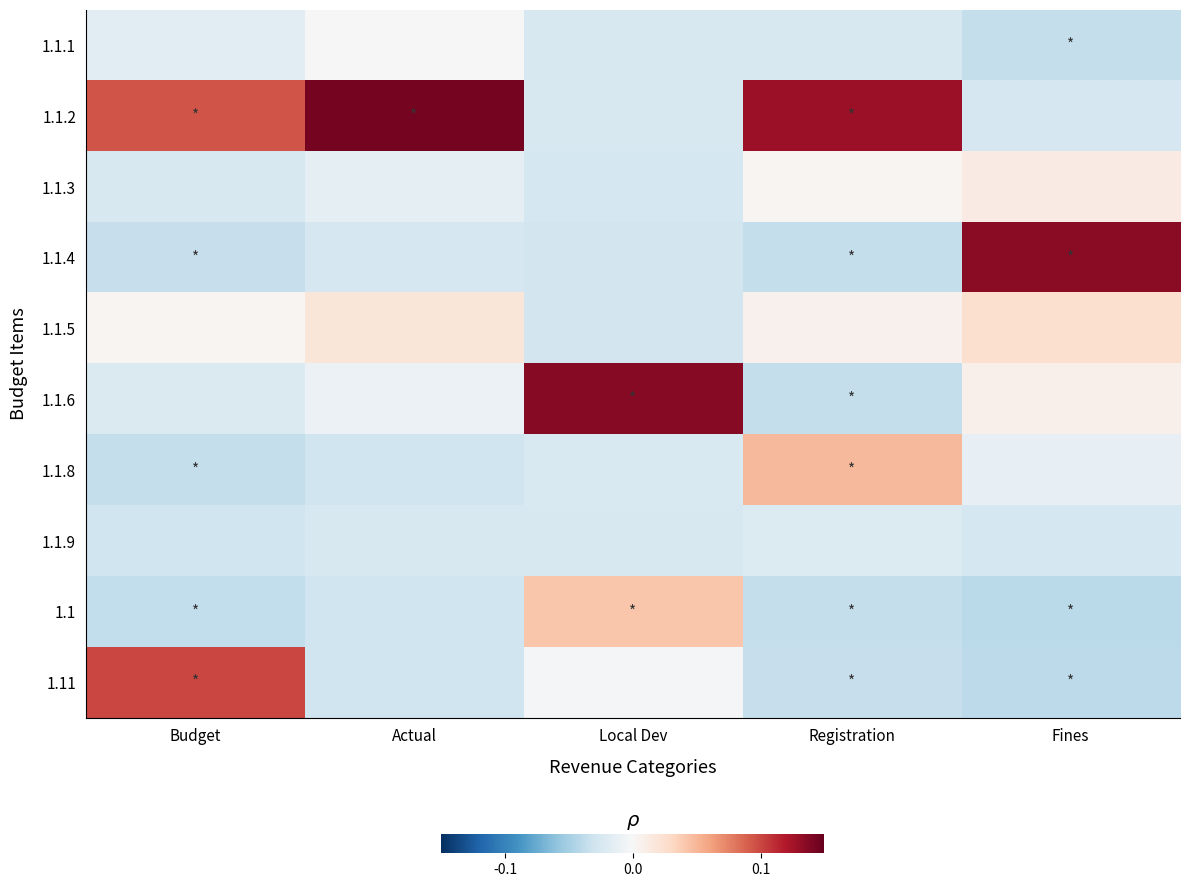

Count the number of data series in this chart.

10